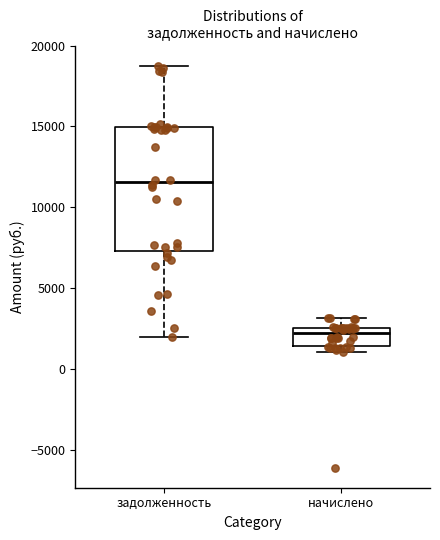

Which box has the highest median line?

задолженность